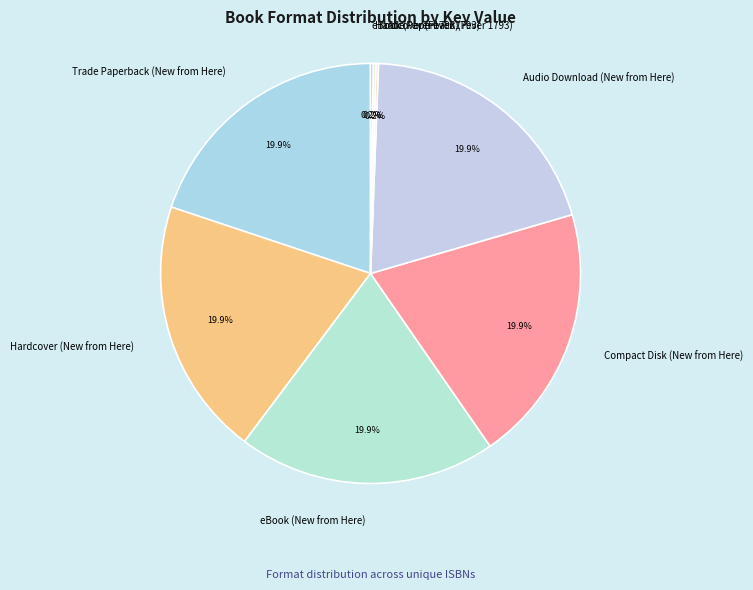

Does eBook (New from Here) represent more than half of the total?

No